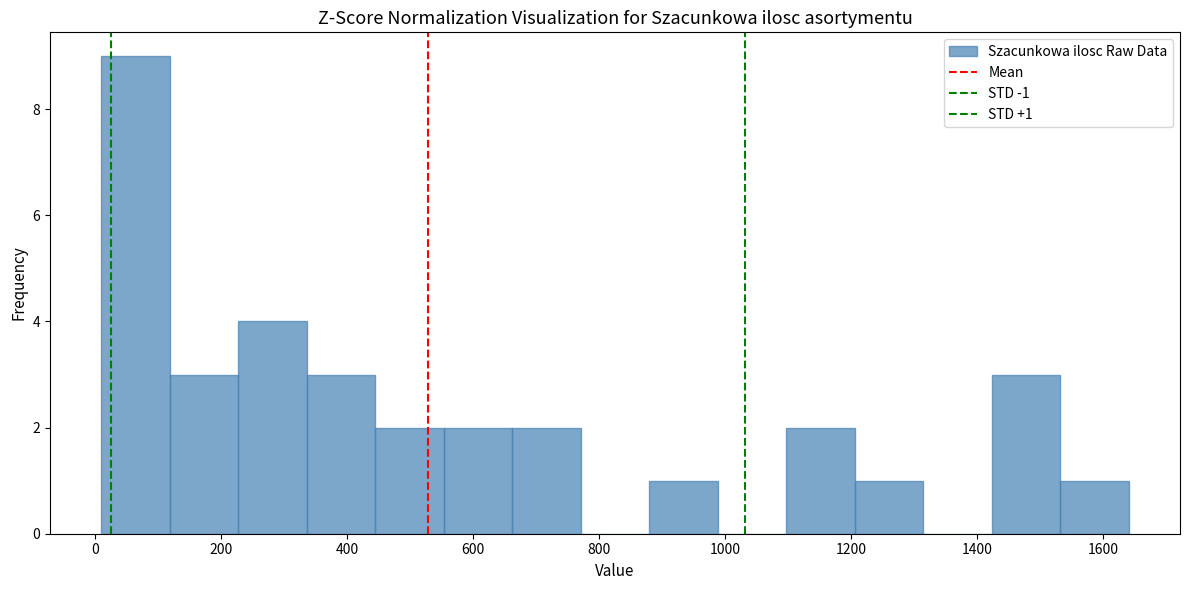

Which range on the x-axis has the tallest bar?

20 to 120